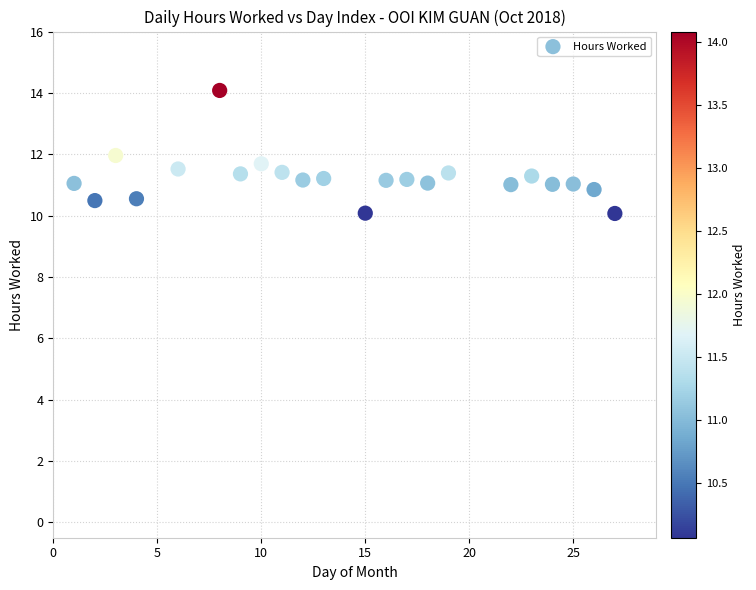

What is the range of Y values (max minus min)?

4.0